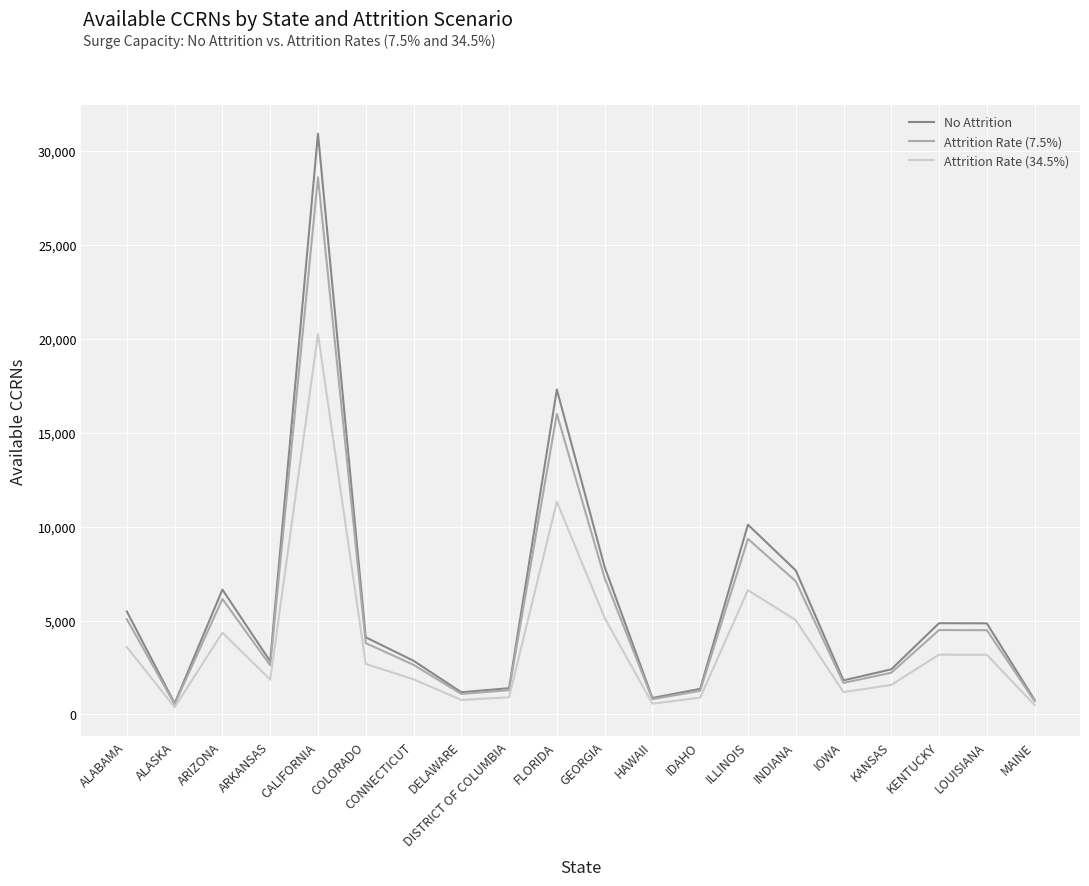

Which series changed the most between COLORADO and IOWA?

No Attrition